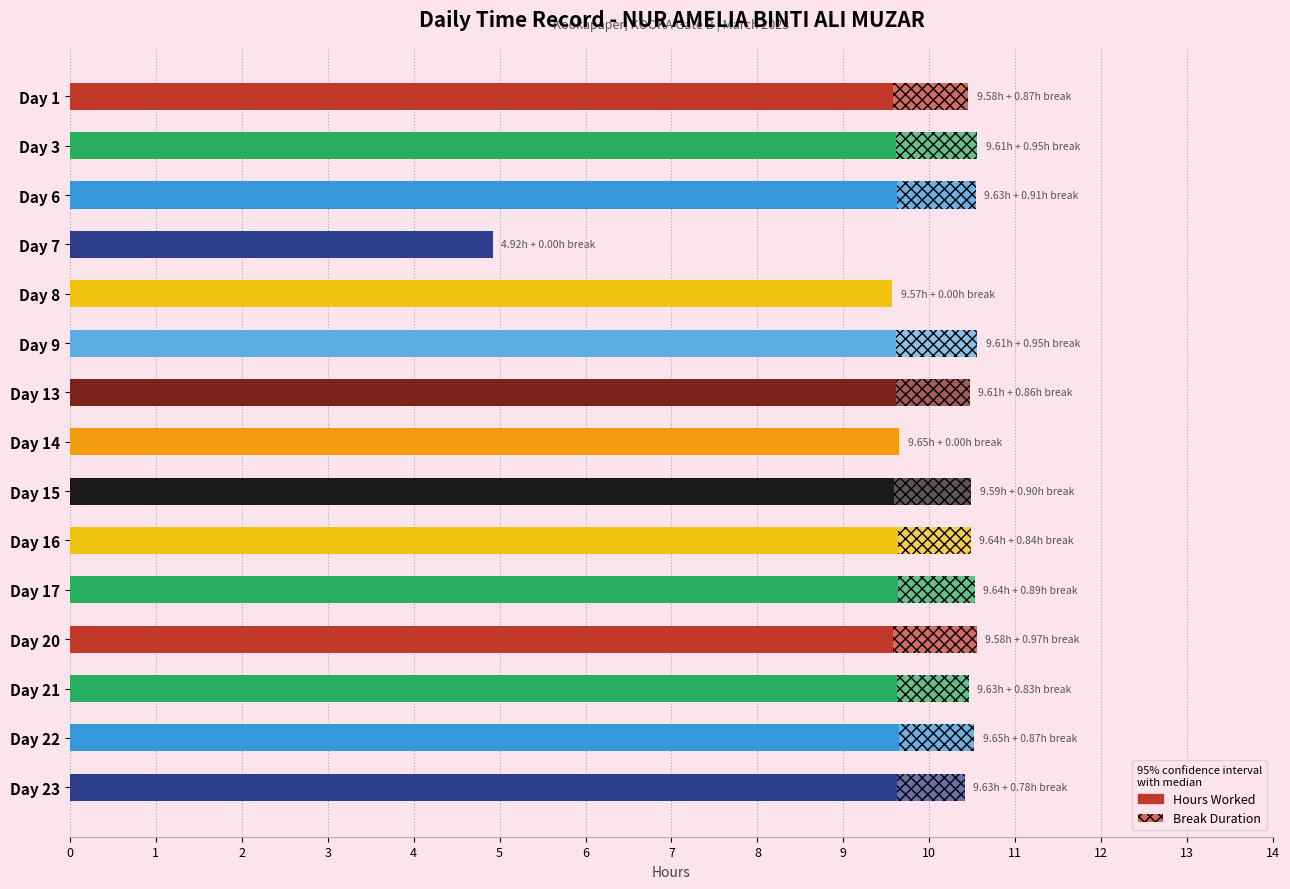

What is the value of the 5th bar from the left?

9.6